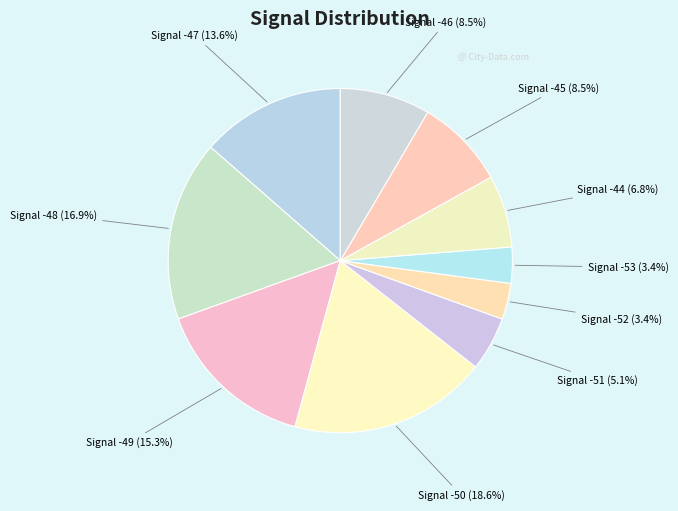

What is the ratio of the value at Signal -48 to the value at Signal -50?

0.9